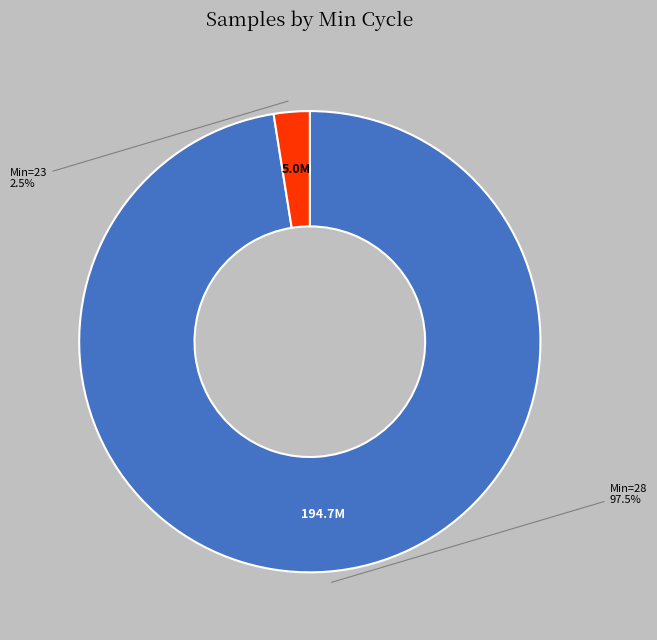

Count the number of slices in the pie.

2